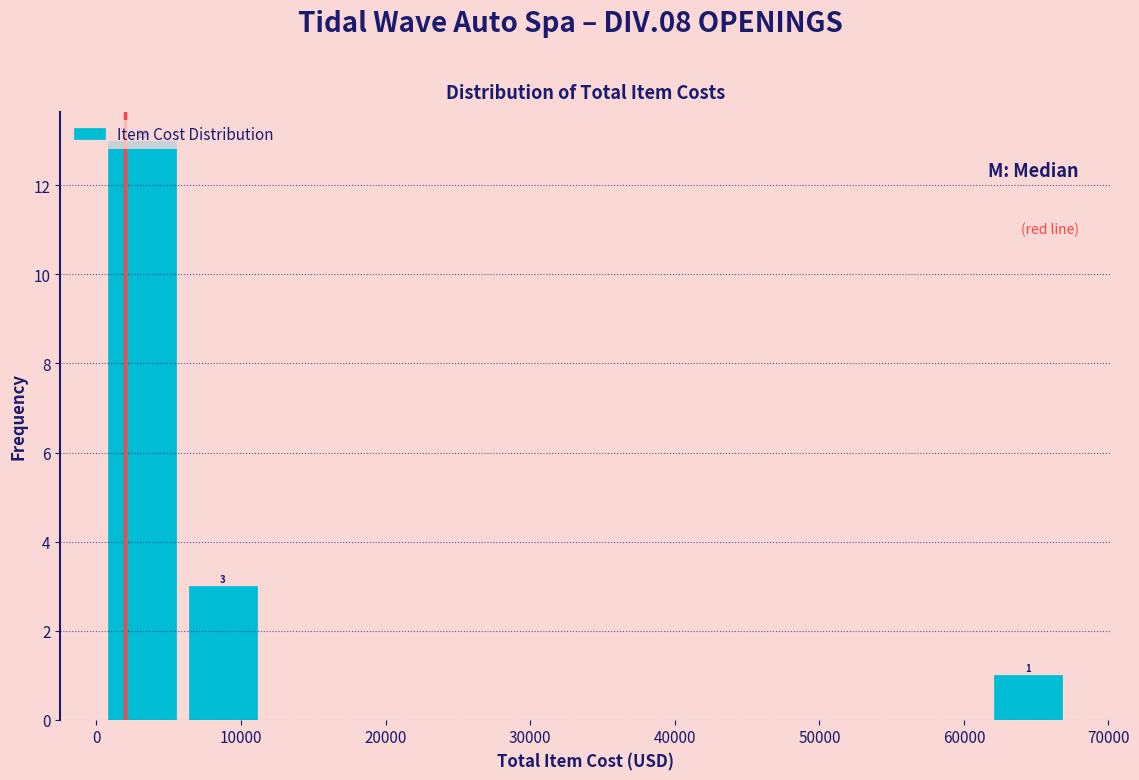

Which range on the x-axis has the tallest bar?

0 to 6000